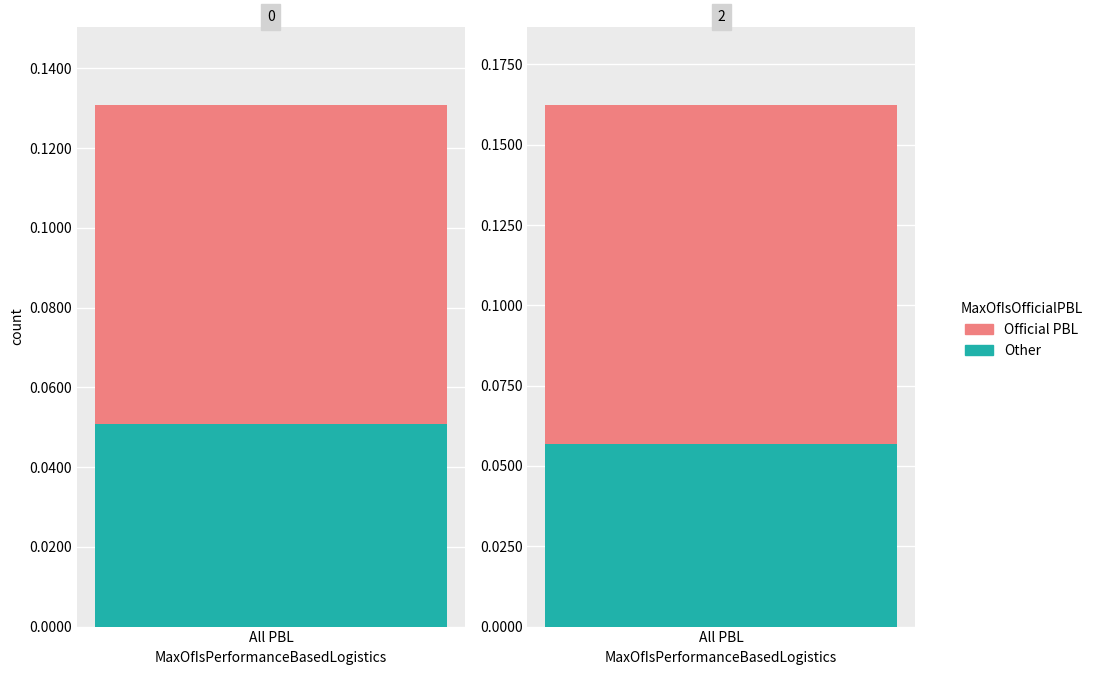

List the series in order of their overall mean, lowest first.

Other, Official PBL